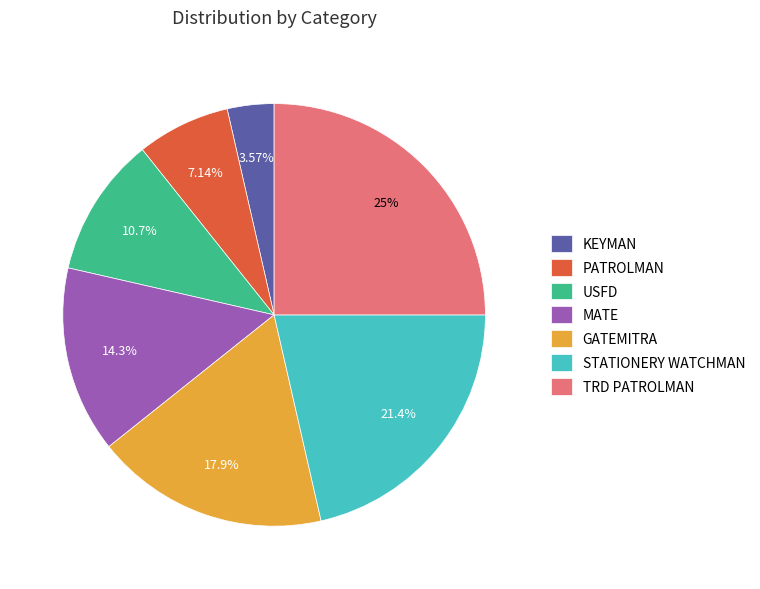

Which has a higher value, MATE or USFD?

MATE